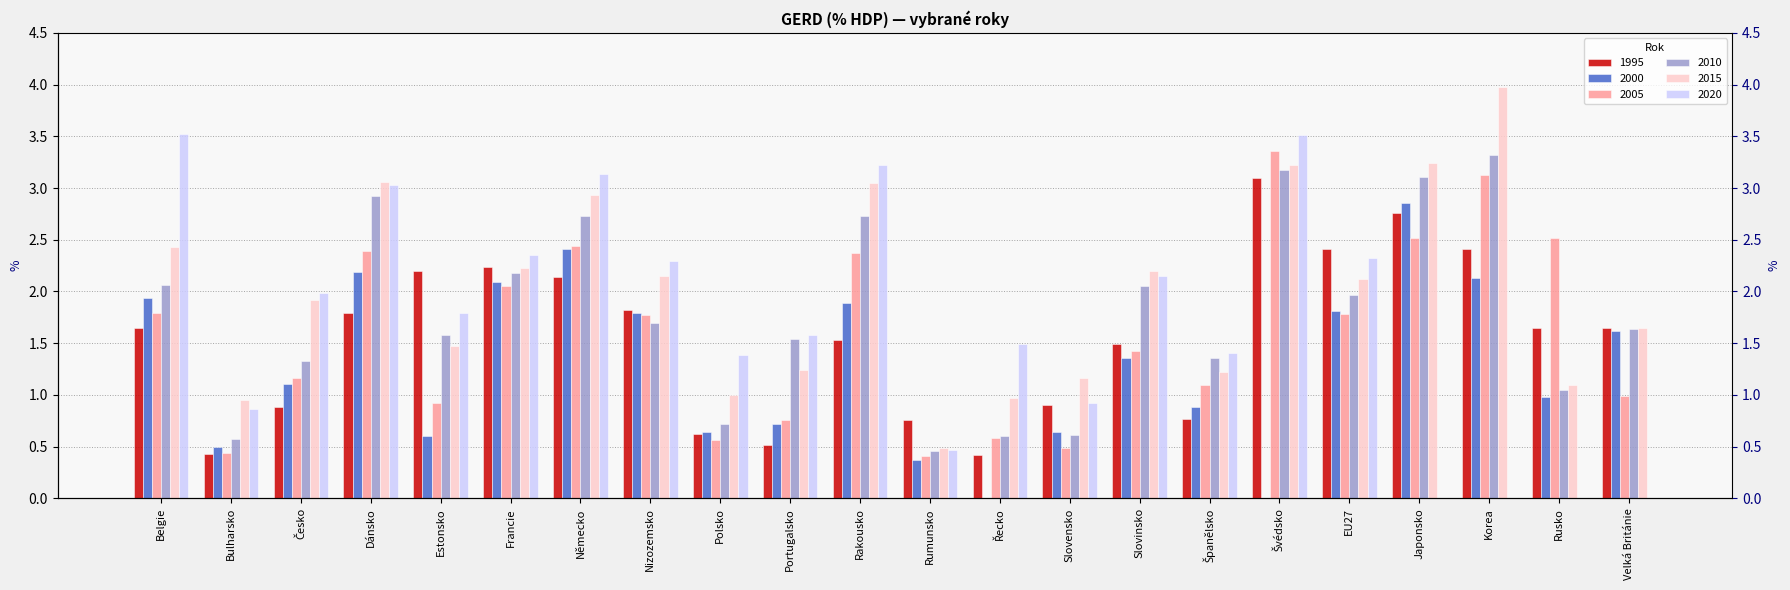

How many values in the 2015 series are below 2?

11